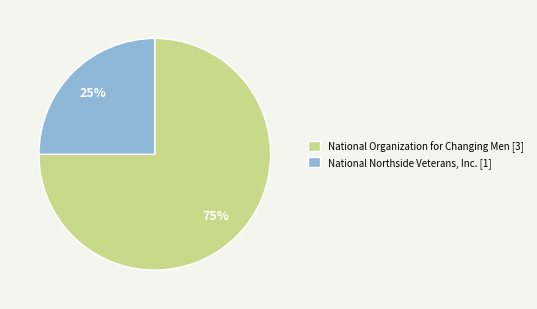

True or false: National Organization for Changing Men accounts for 75% of the total.

True